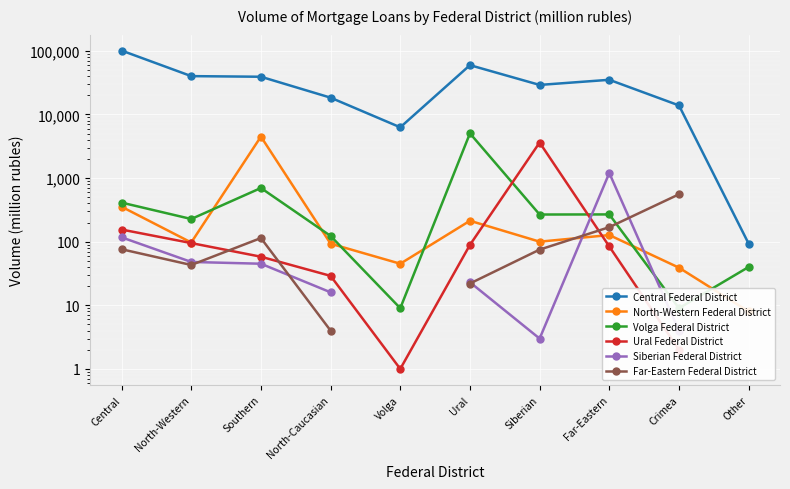

How many data points does each series have?

10